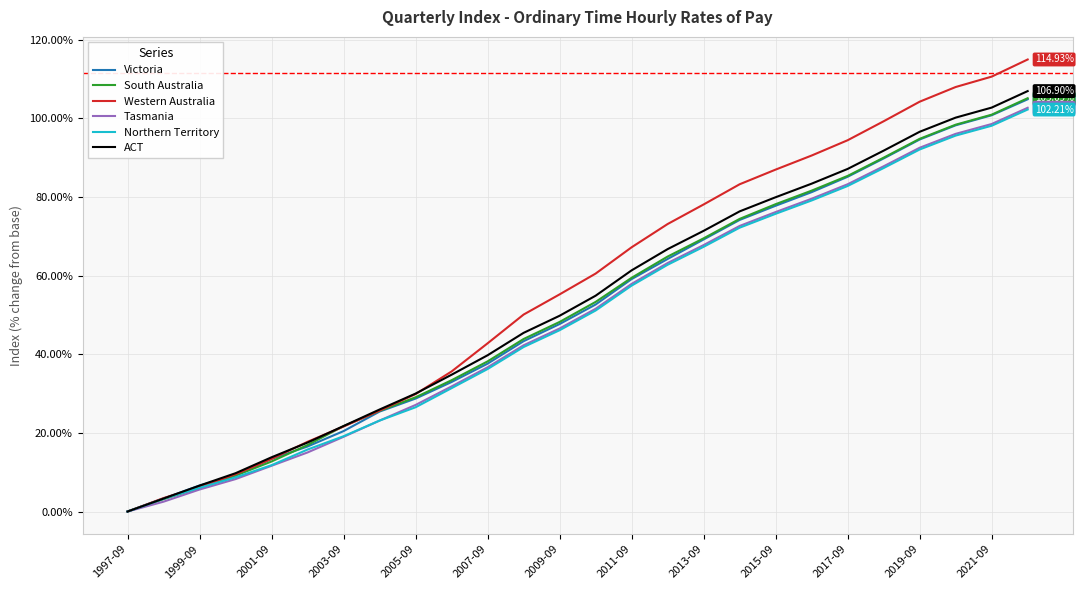

True or false: Northern Territory has more than 1 interior local peaks.

False